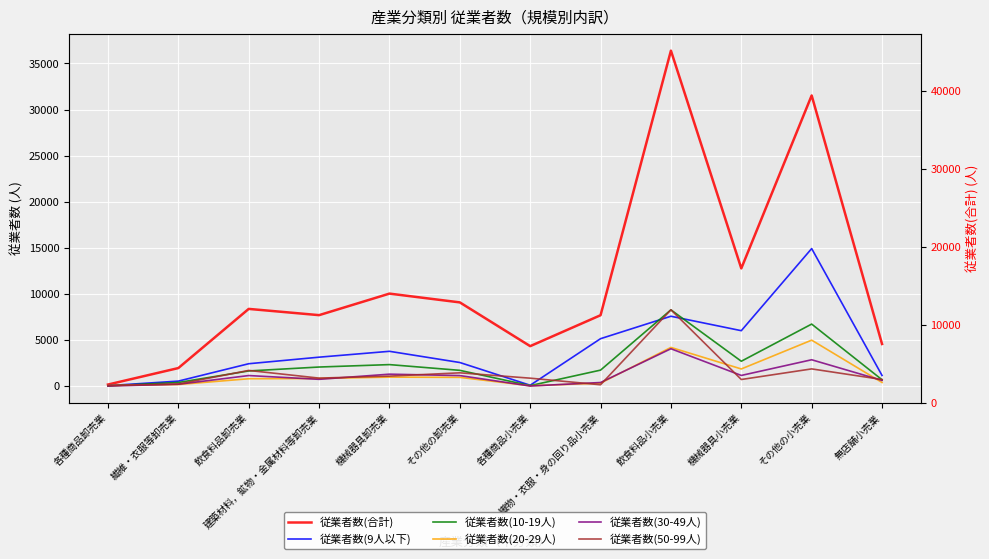

Rank the series by their maximum value, from highest to lowest.

従業者数(合計), 従業者数(9人以下), 従業者数(50-99人), 従業者数(10-19人), 従業者数(20-29人), 従業者数(30-49人)